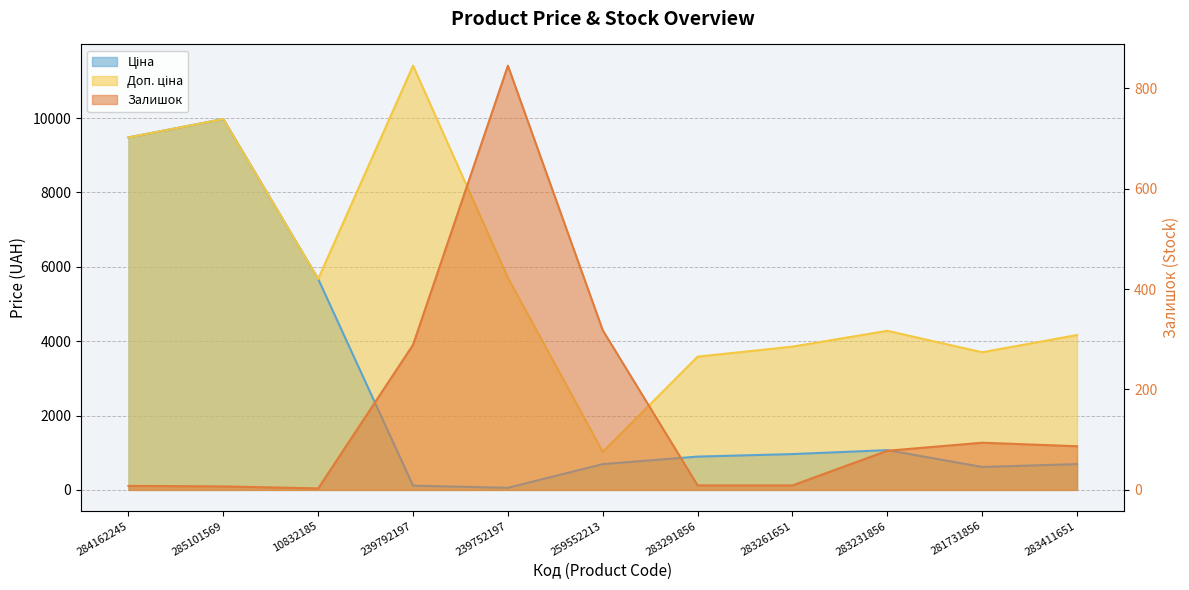

Which series changed the most between 285101569 and 283231856?

Ціна